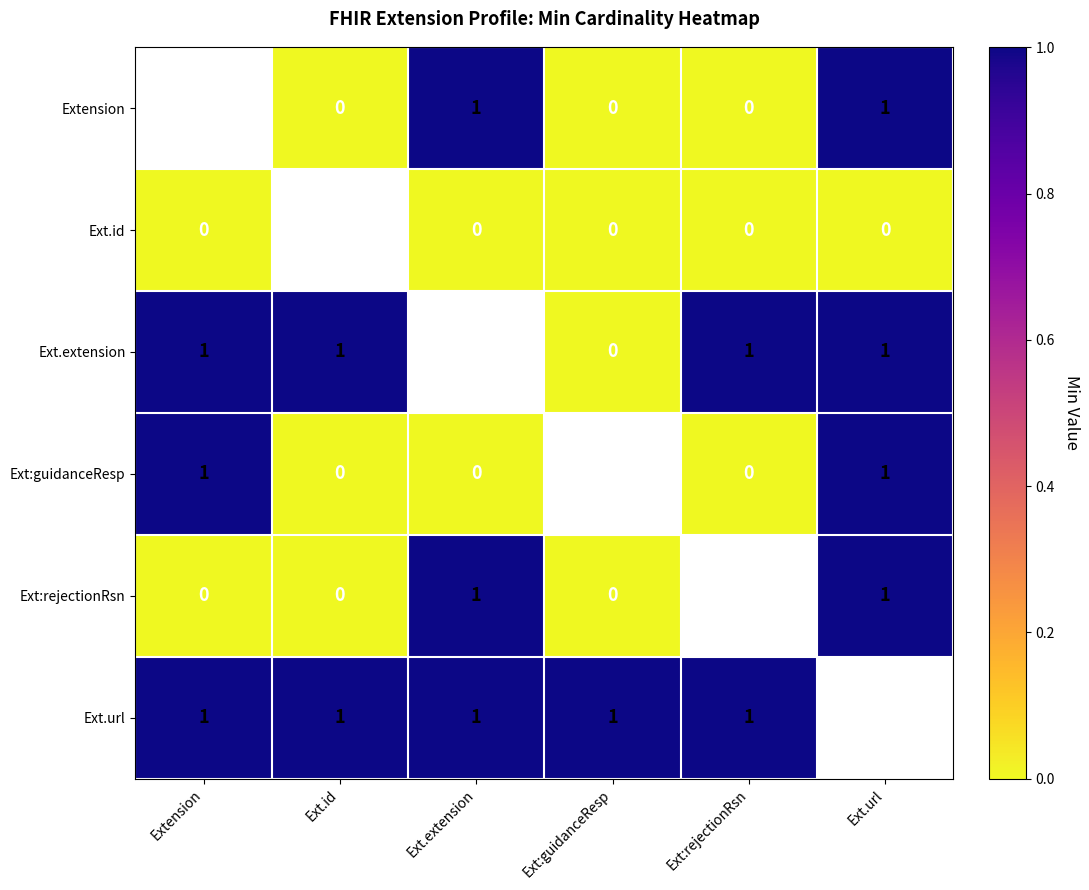

Is it true that Extension equals 1 at Ext.url?

True